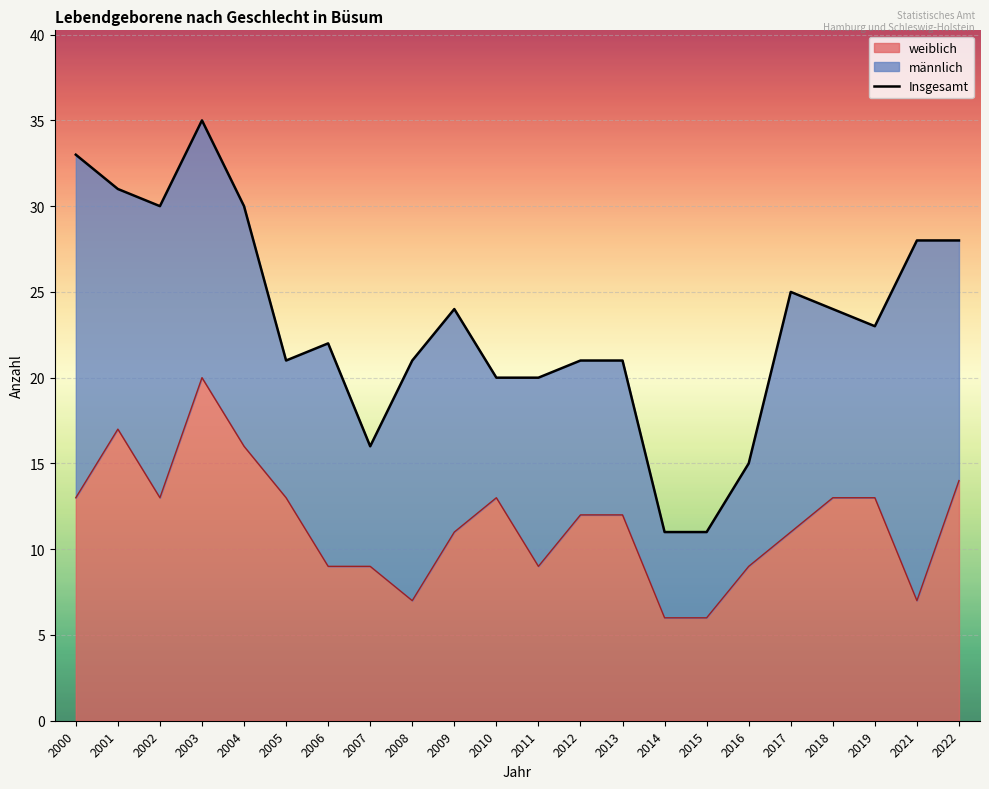

At which category does the chart reach its minimum across all series?

2014